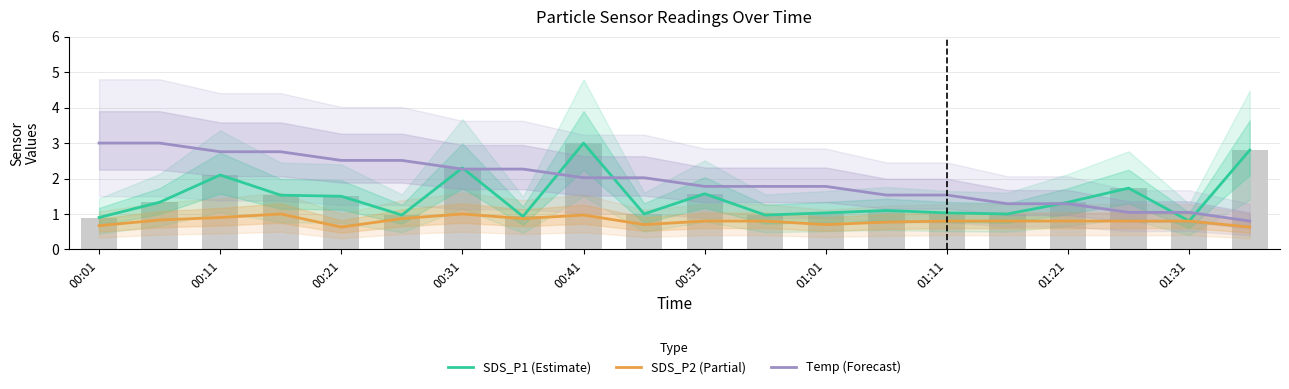

True or false: SDS_P2 (Partial) has a value of 0.8 at 11.

True